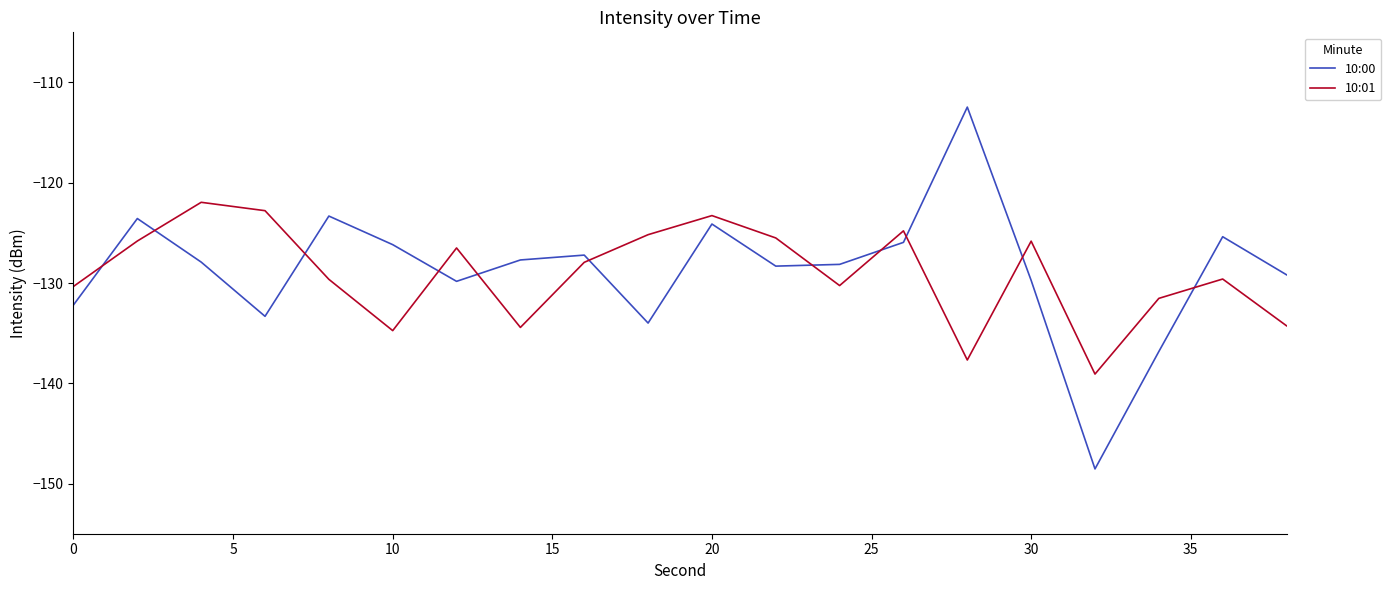

Which series has the largest range (max minus min)?

10:00